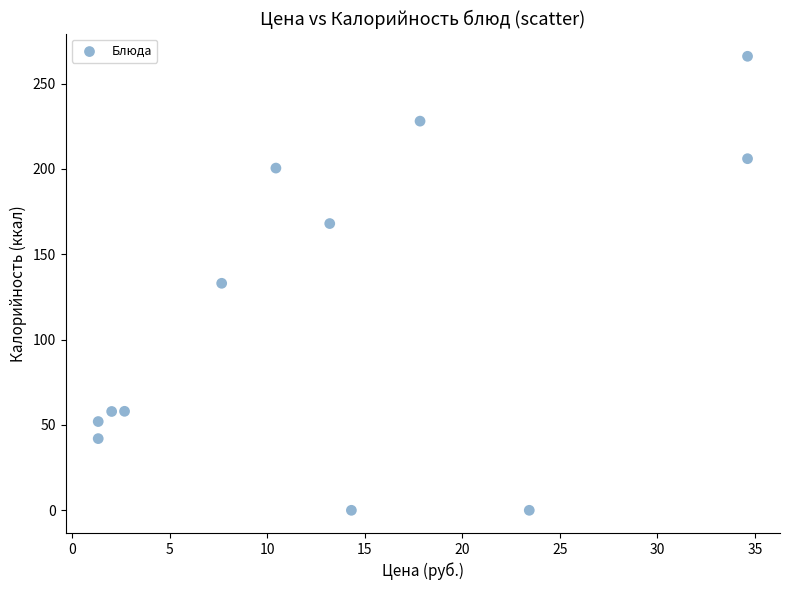

What is the average Y value?

117.6